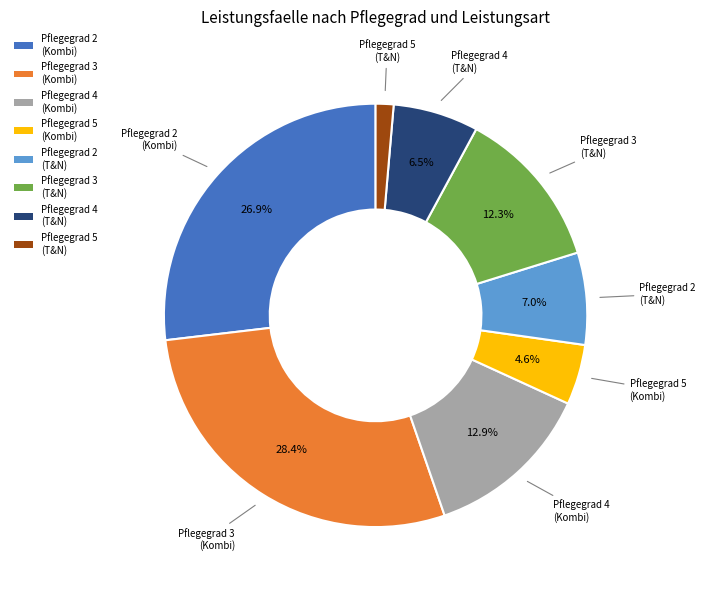

Which has a higher value, Pflegegrad 4 (Kombi) or Pflegegrad 2 (Kombi)?

Pflegegrad 2 (Kombi)